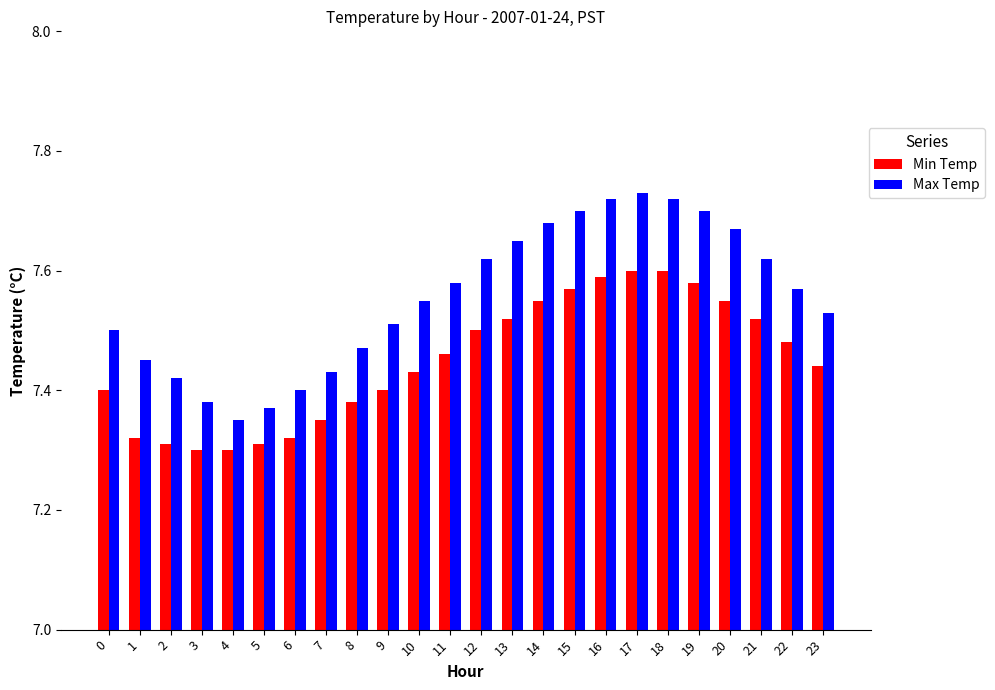

What is the difference between the maximum and second lowest values in the Min Temp series?

0.3